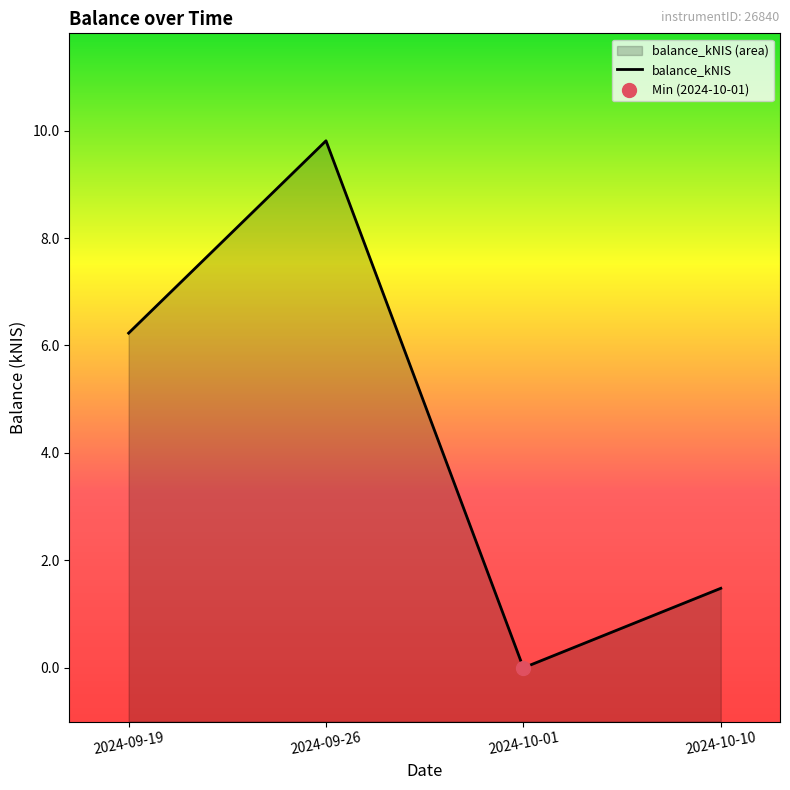

What is the change in value from 2024-09-19 to 2024-09-26?

+3.6